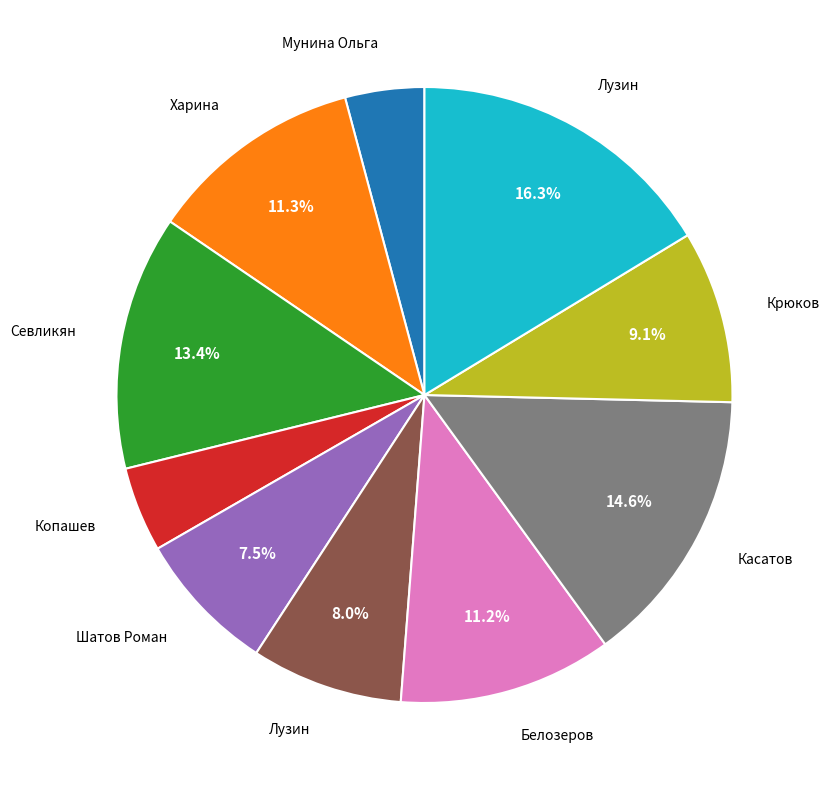

Does any single category account for the majority?

No